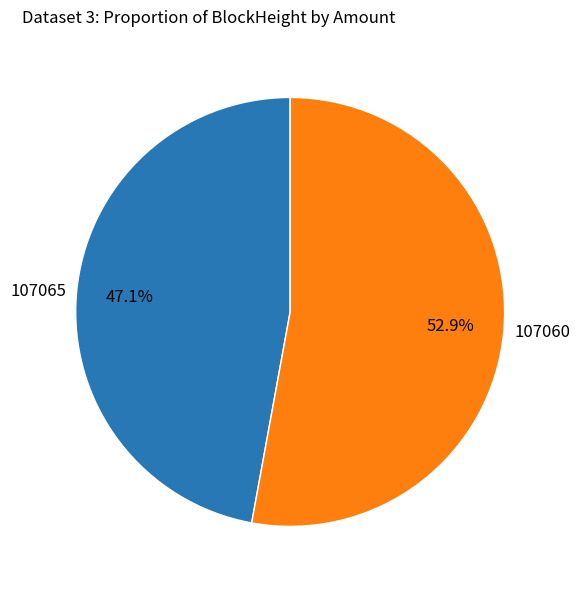

Rank the categories by value from highest to lowest.

107060, 107065